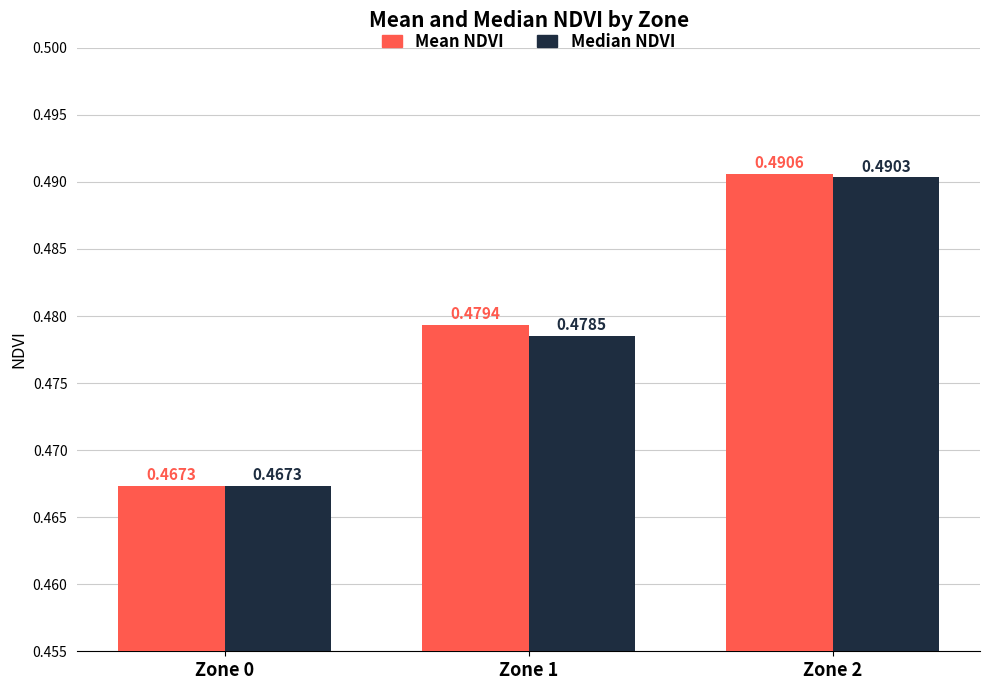

Which series has the largest total across all categories?

Mean NDVI